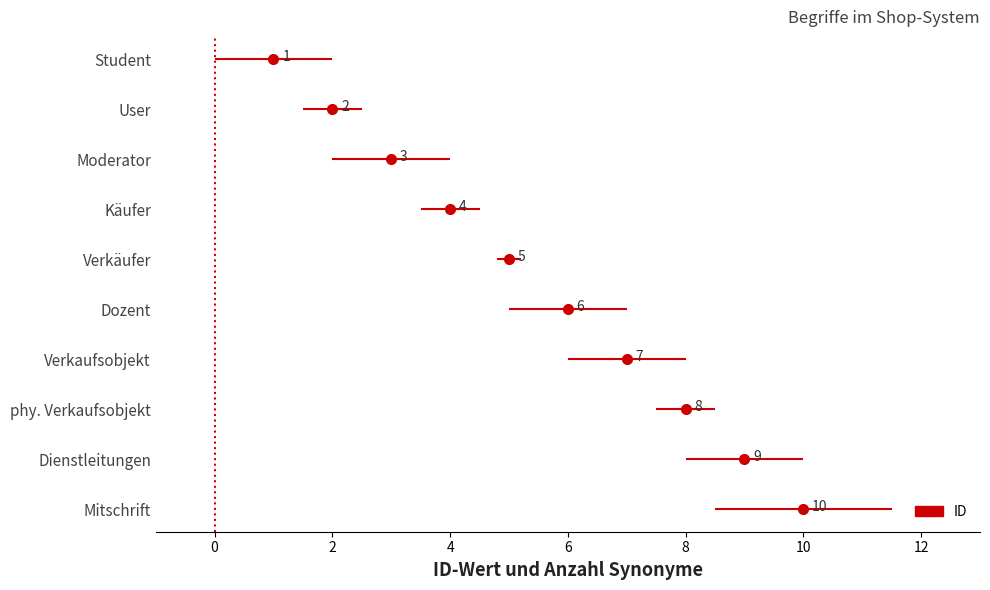

Reading right to left, extract all data points from this chart.

10	9	8	7	6	5	4	3	2	1